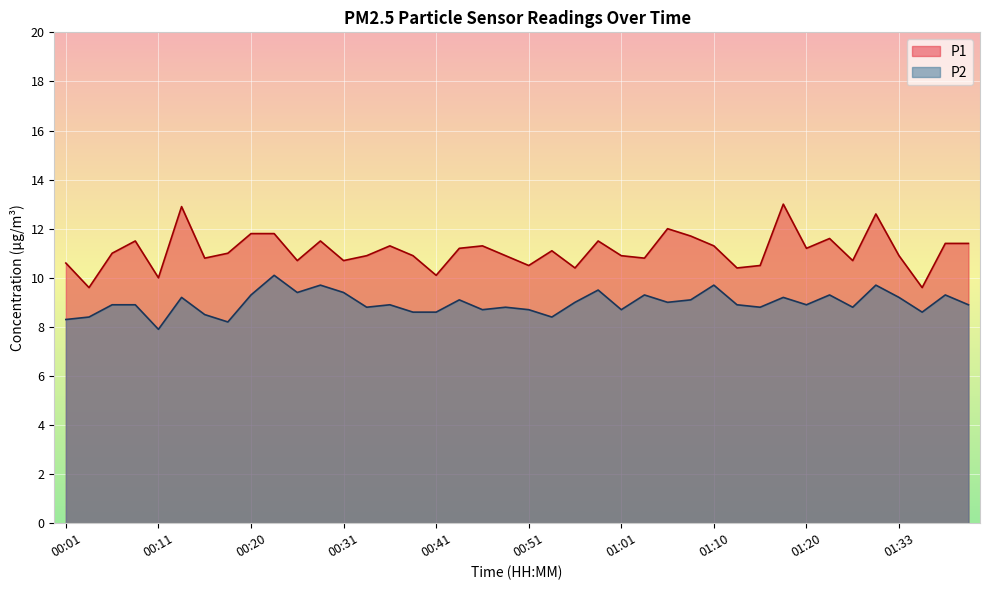

Between 01:38 and 01:08, which is larger?

01:08